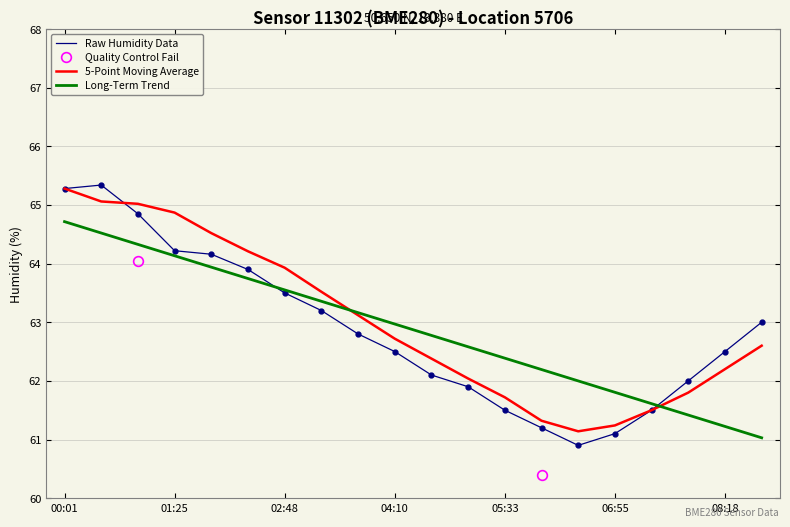

Count the number of categories in the chart.

20